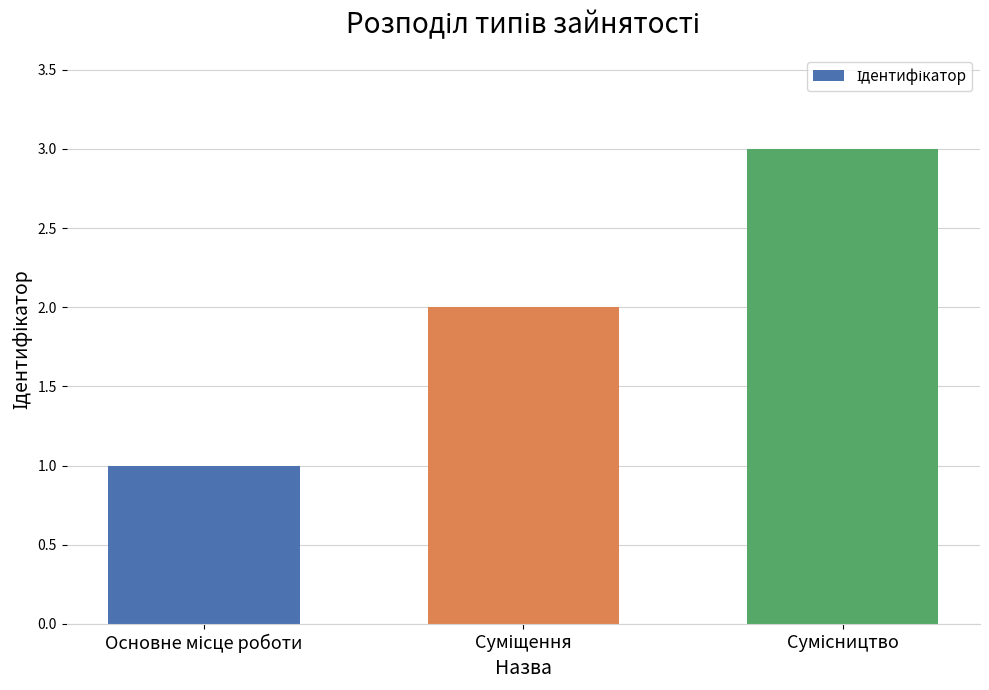

What is the sum of all values?

6